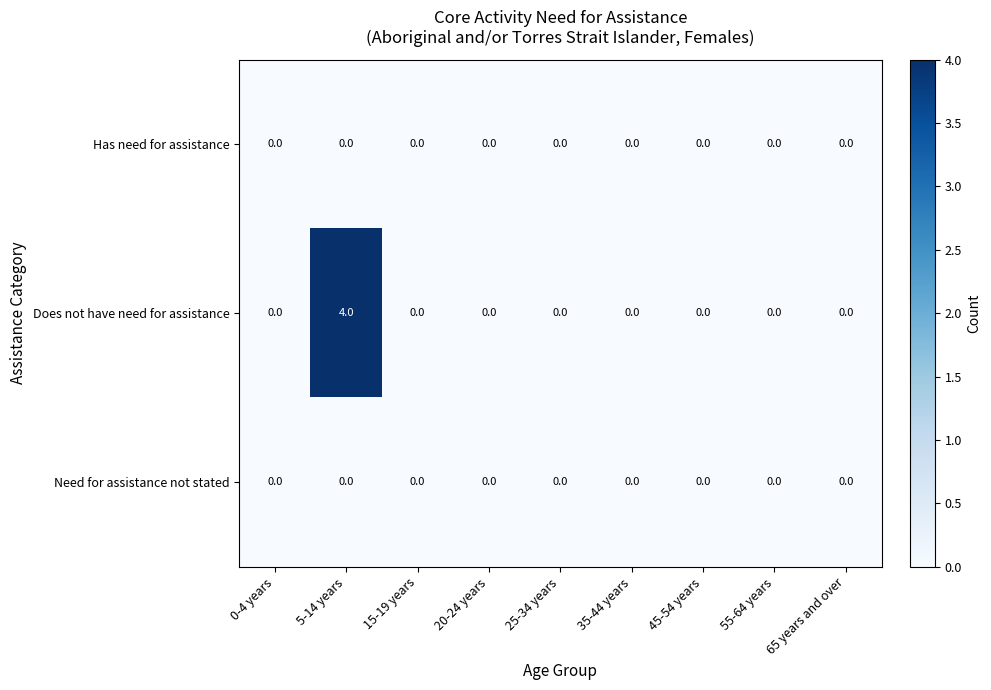

Is it true that Need for assistance not stated equals 0 at 15-19 years?

True